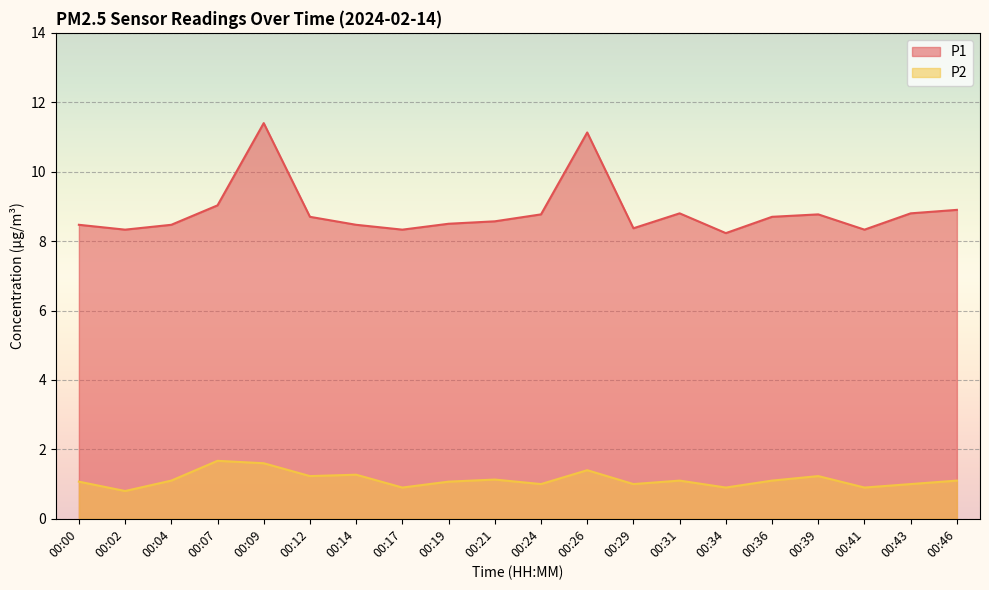

Which series has the largest total across all categories?

P1